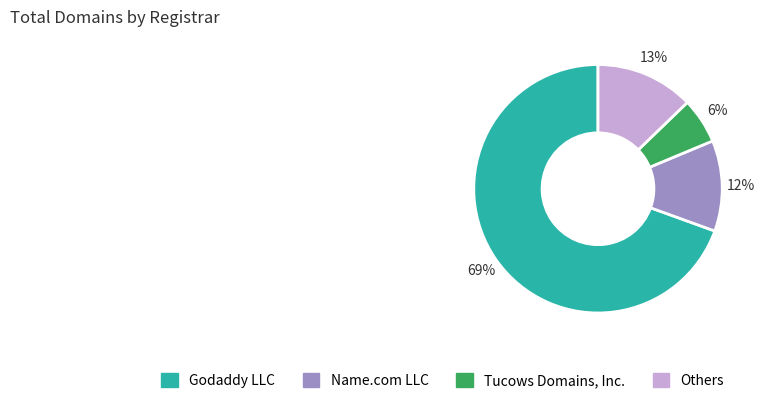

Combined, do Name.com LLC and Godaddy LLC account for over 50%?

Yes